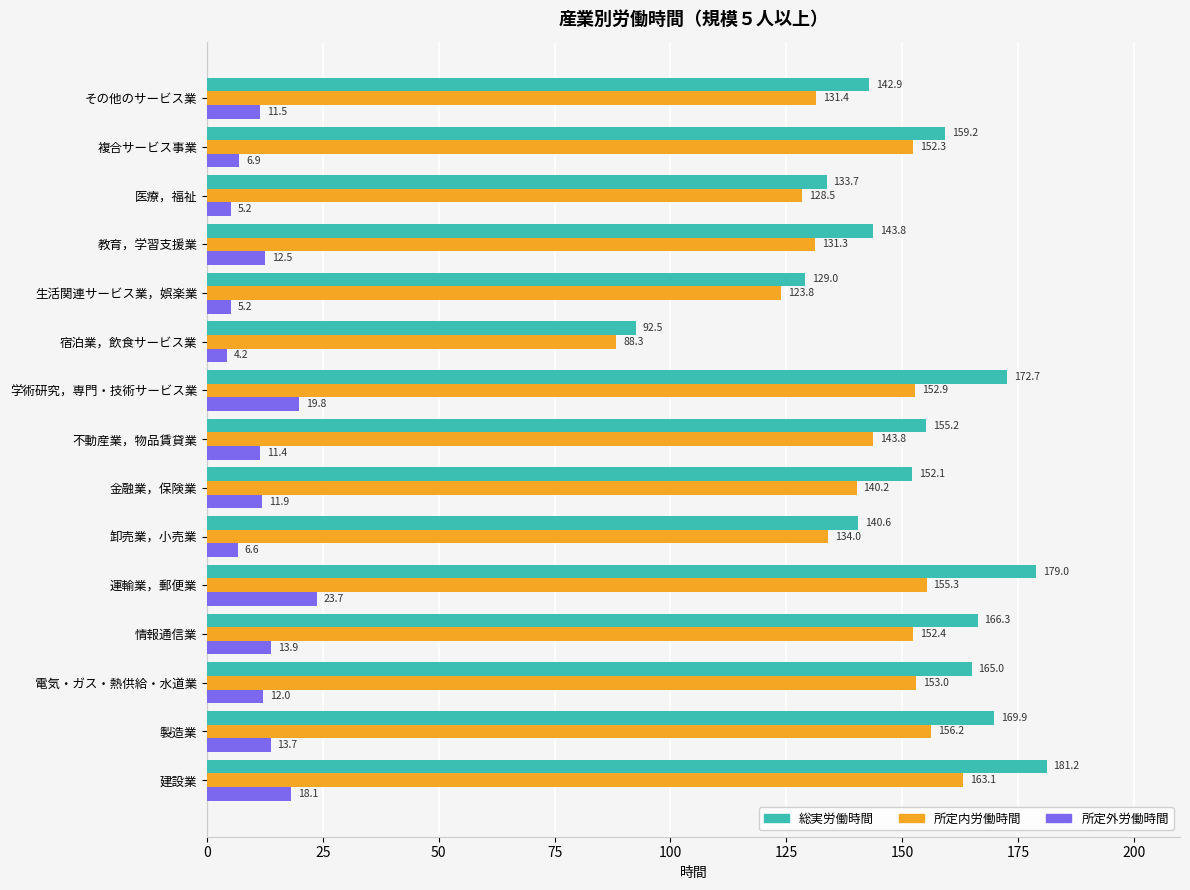

The value of 所定外労働時間 at 生活関連サービス業，娯楽業 is 5.2. True or false?

True